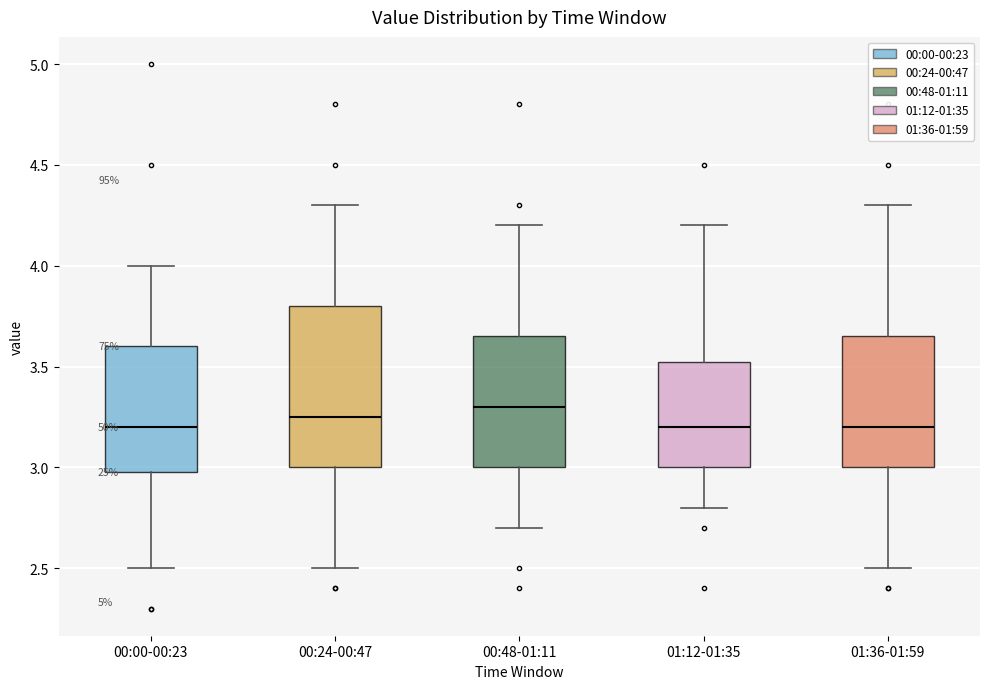

Reading left to right, read every box against the y-axis: the position of its median line, the range the box covers, and the ends of its whiskers. The values are not printed on the chart, so give them approximately, as read against the axis.

00:00-00:23: median 3.20, box 3.00 to 3.60, whiskers 2.50 to 4.00
00:24-00:47: median 3.25, box 3.00 to 3.80, whiskers 2.50 to 4.30
00:48-01:11: median 3.30, box 3.00 to 3.65, whiskers 2.70 to 4.20
01:12-01:35: median 3.20, box 3.00 to 3.55, whiskers 2.80 to 4.20
01:36-01:59: median 3.20, box 3.00 to 3.65, whiskers 2.50 to 4.30